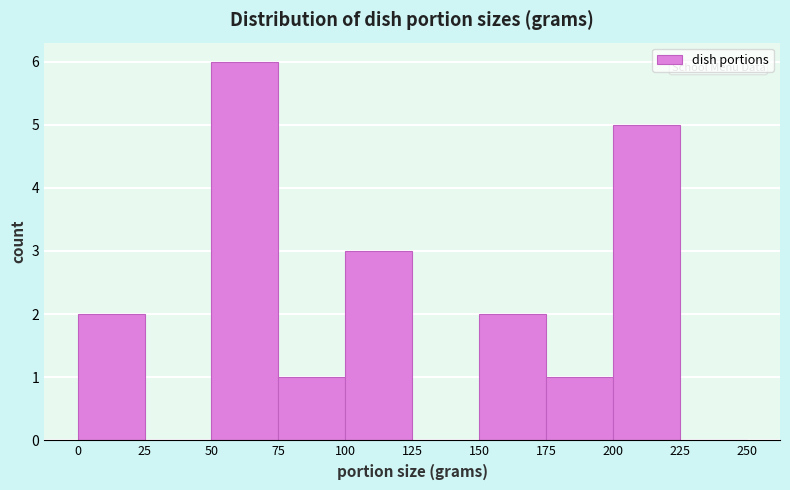

Reading left to right, transcribe this chart: for each bar, give the range it covers on the x-axis and its height. The values are not printed on the chart, so give them approximately, as read against the axis.

0 to 25: 2
25 to 50: 0
50 to 75: 6
75 to 100: 1
100 to 125: 3
125 to 150: 0
150 to 175: 2
175 to 200: 1
200 to 225: 5
225 to 250: 0